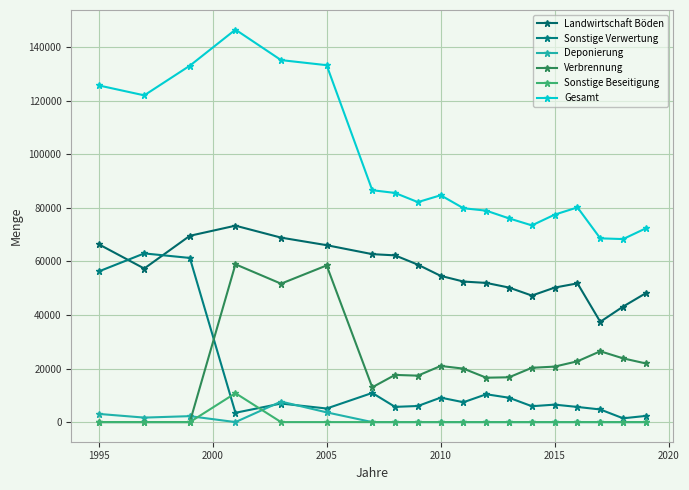

What is the sum of all Gesamt values?

1810593